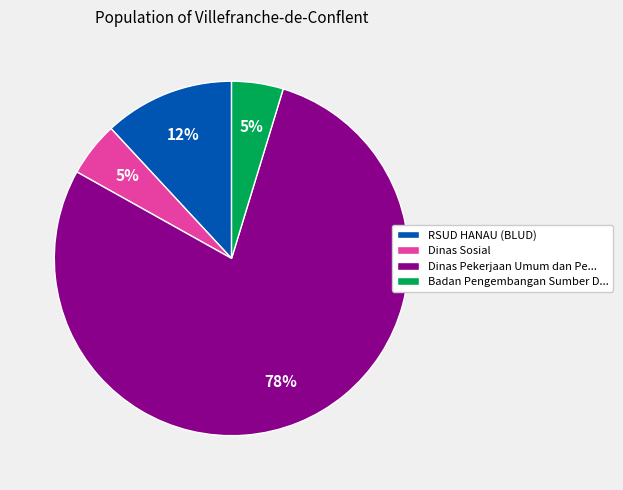

Which category has the biggest portion of the pie?

Dinas Pekerjaan Umum dan Pe...